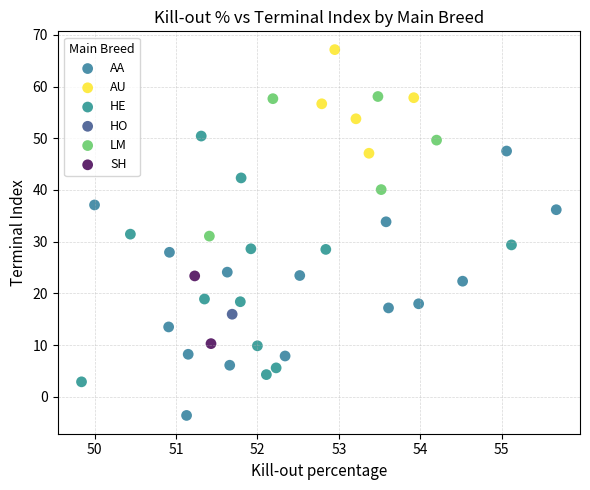

What are all the series names shown in the legend?

AA, AU, HE, HO, LM, SH